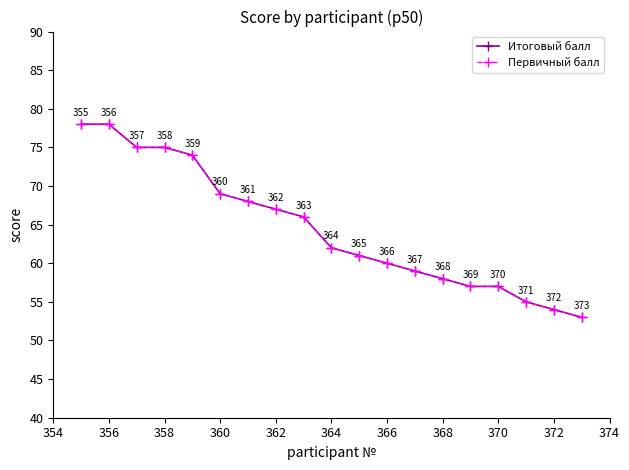

Is this an area chart (filled region under the line)?

No